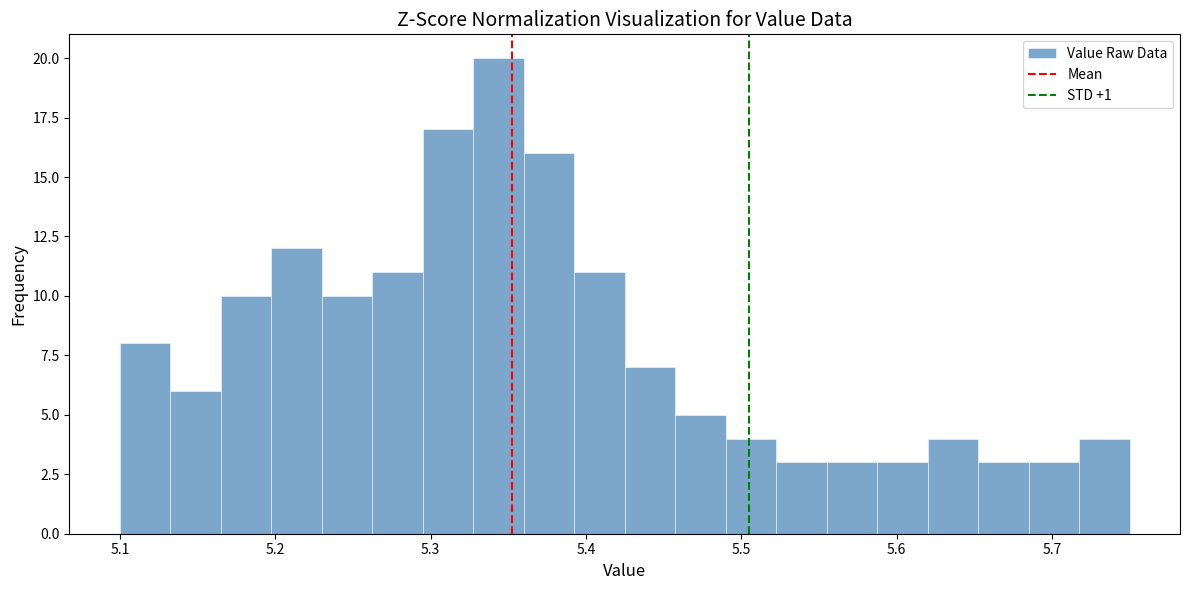

Read against the x-axis, roughly where is the centre of the tallest bar?

5.34